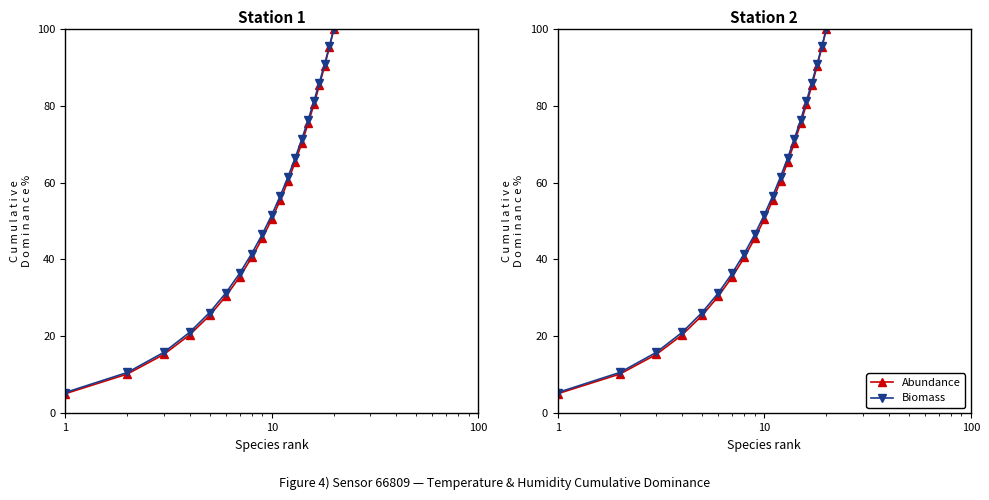

What is the average value of the Biomass series?

53.6